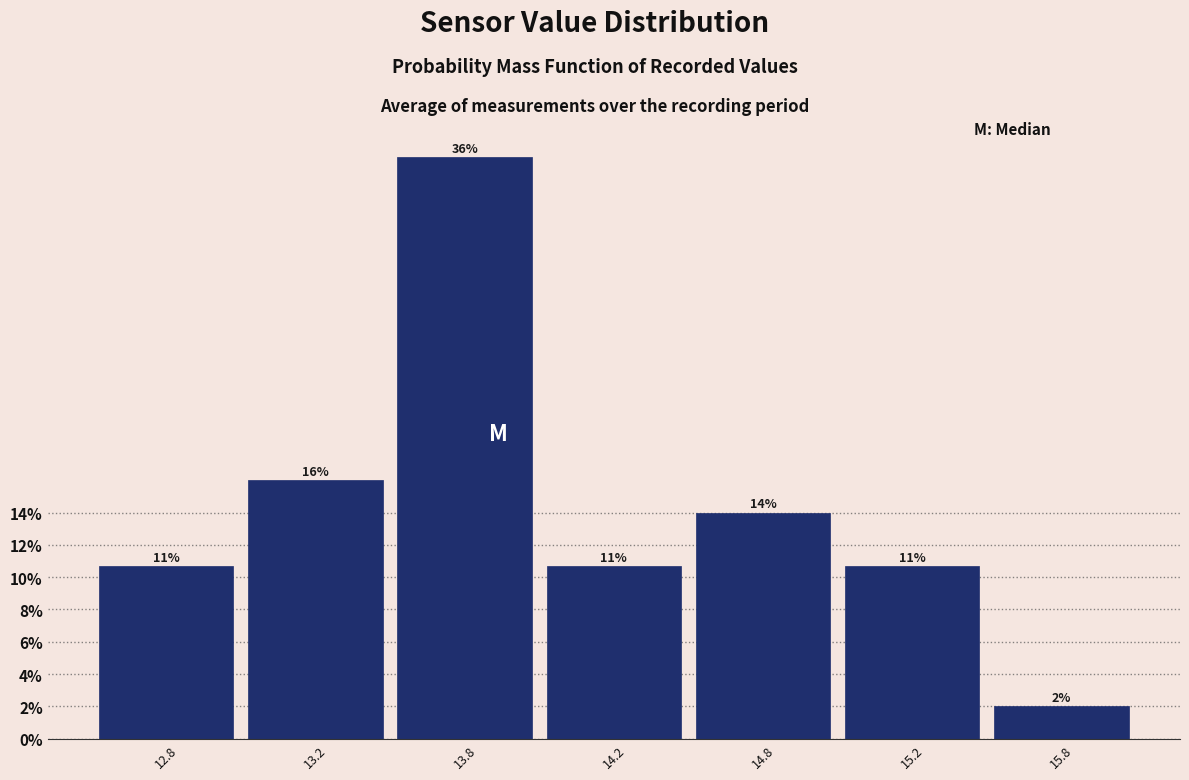

What is the difference between the second highest and minimum values?

14.0